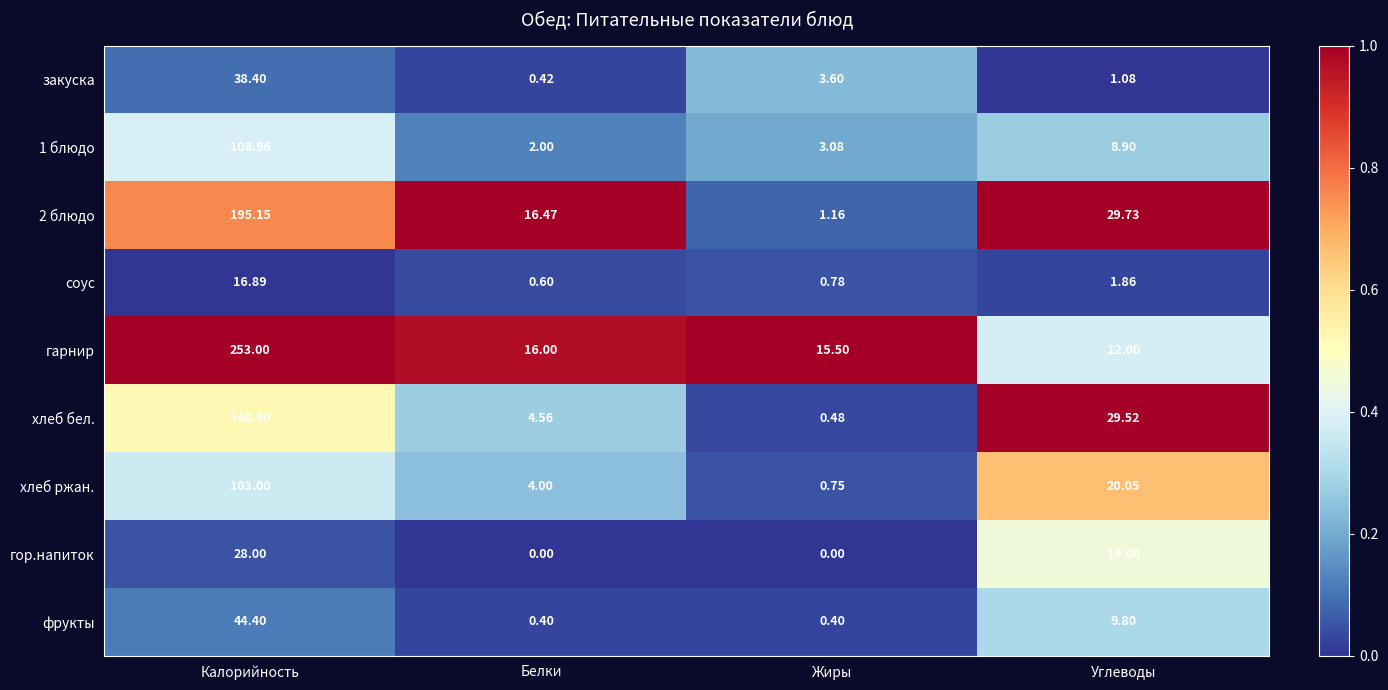

What is the greatest value displayed?

253.0